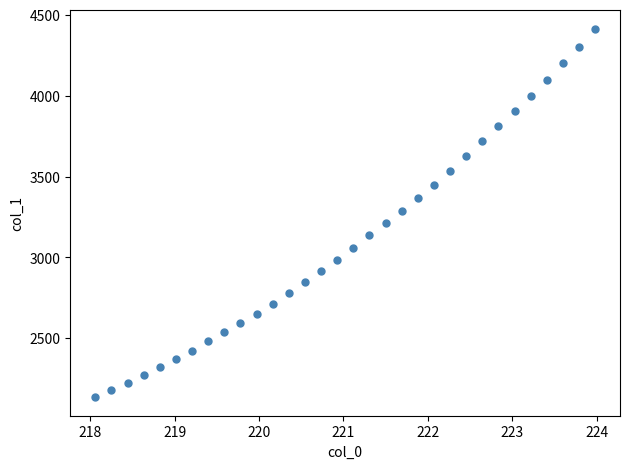

What is the range of X values (max minus min)?

5.9